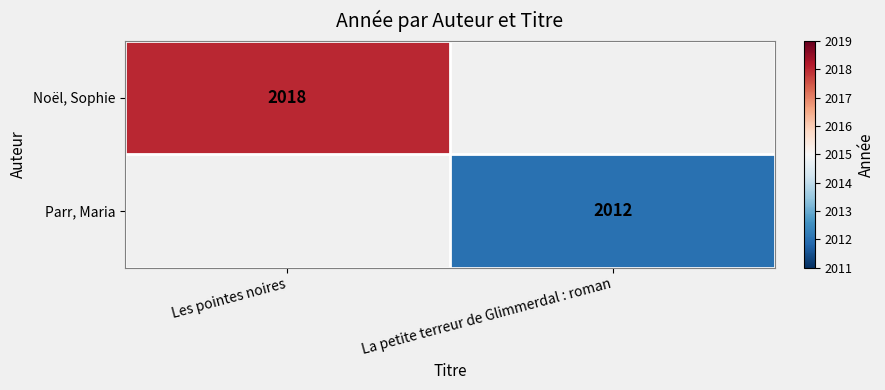

The Noël, Sophie series shows 1177 at Les pointes noires. True or false?

False